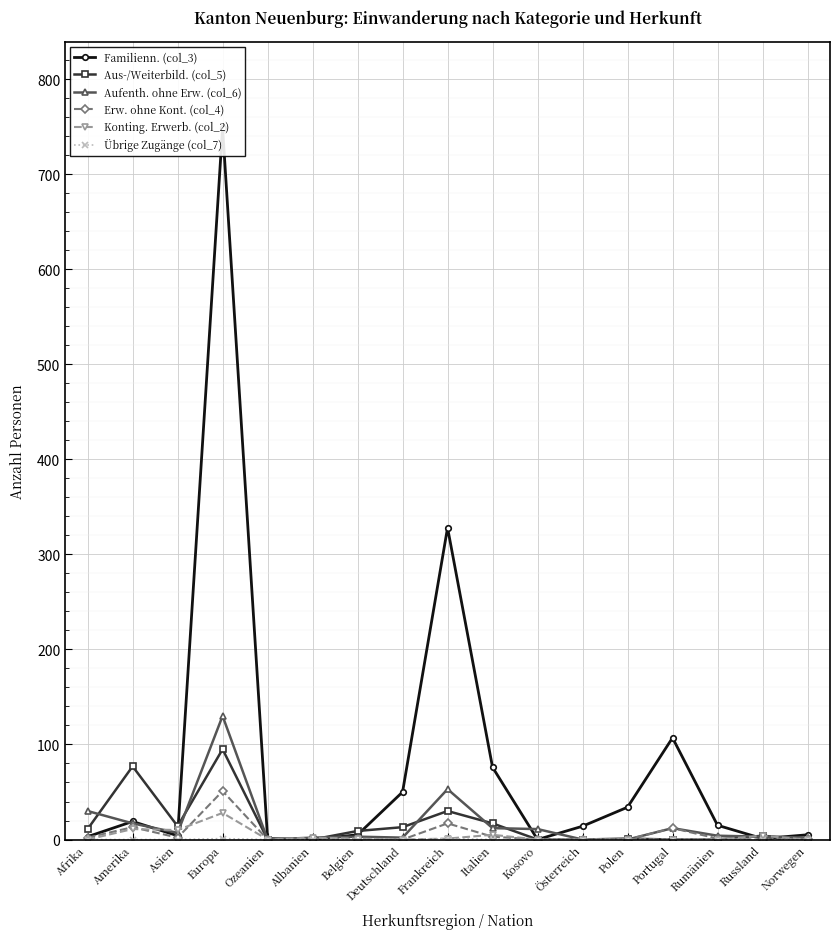

Which label corresponds to the smallest value in the chart?

Albanien